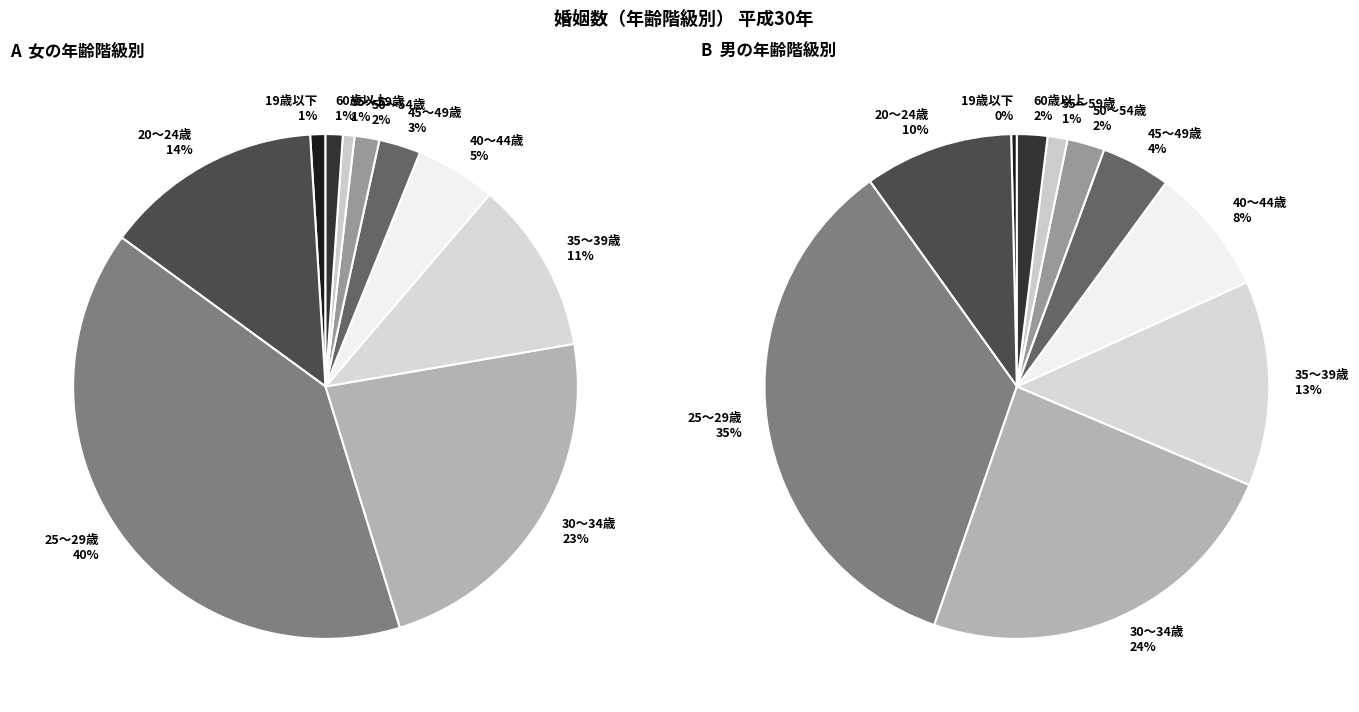

What is the largest slice in the pie chart?

25～29歳